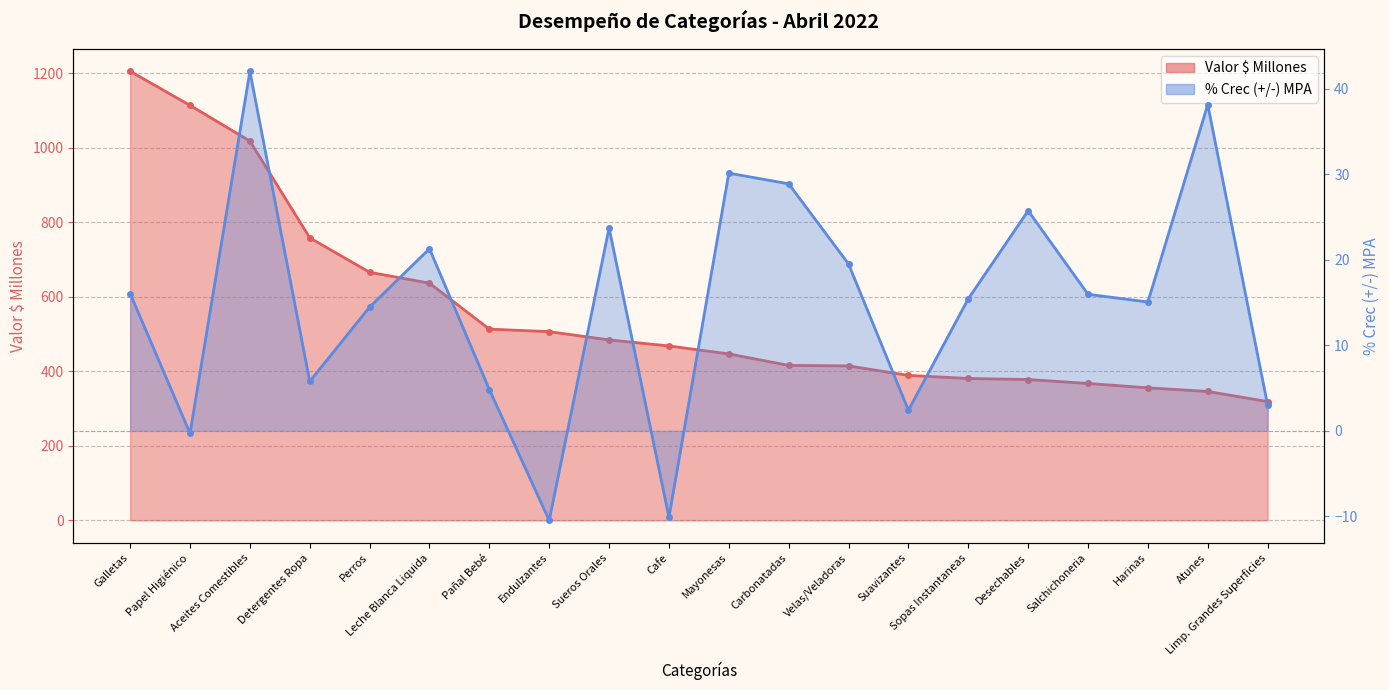

What is the minimum value shown in the chart?

-10.5